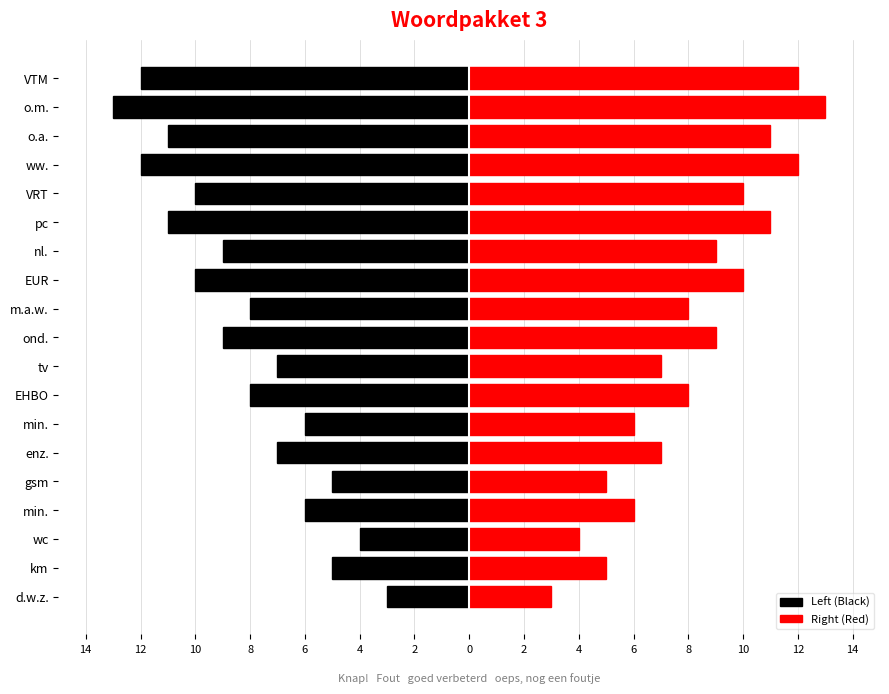

Count the number of categories in the chart.

19